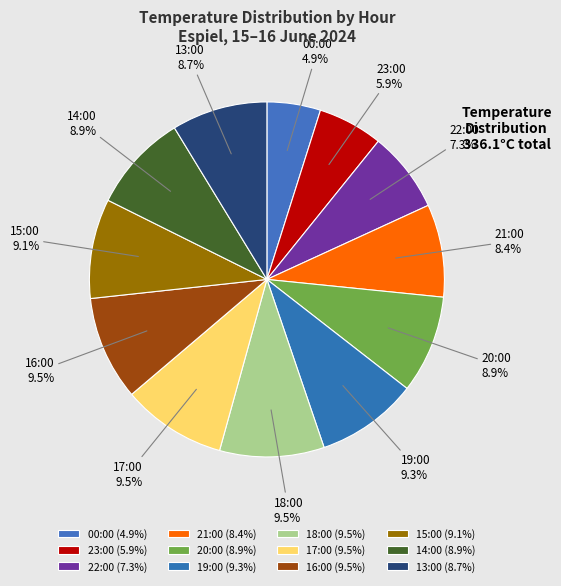

What percentage is the 20:00 slice, to the nearest percent?

9%